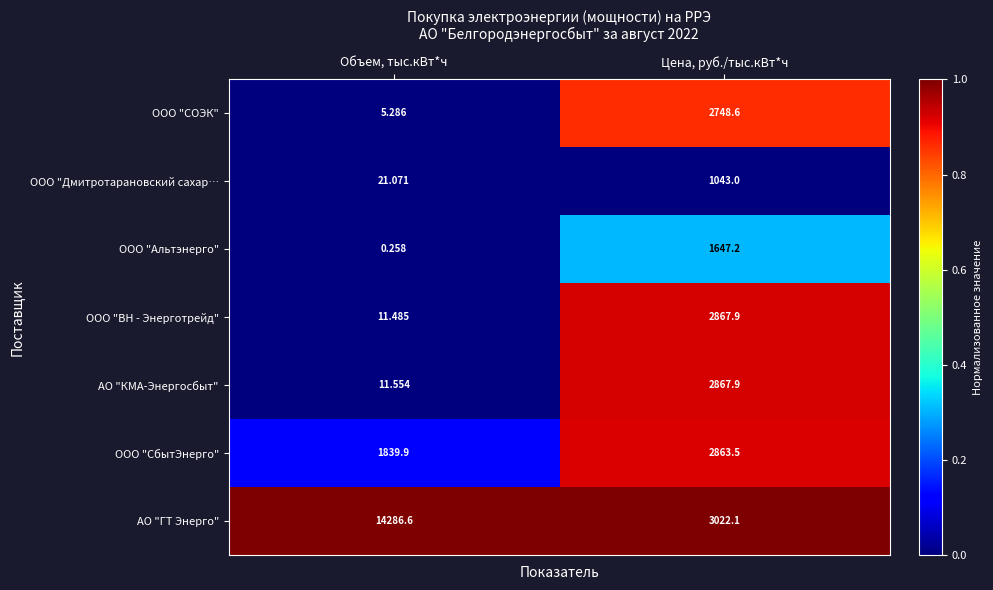

What is the total value across all series at Объем, тыс.кВт*ч?

16176.2